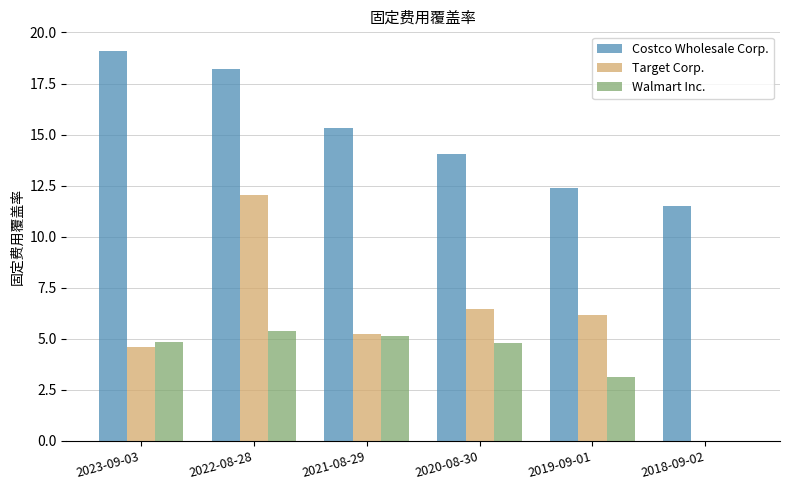

Between 2023-09-03 and 2019-09-01, which series saw the biggest shift?

Costco Wholesale Corp.